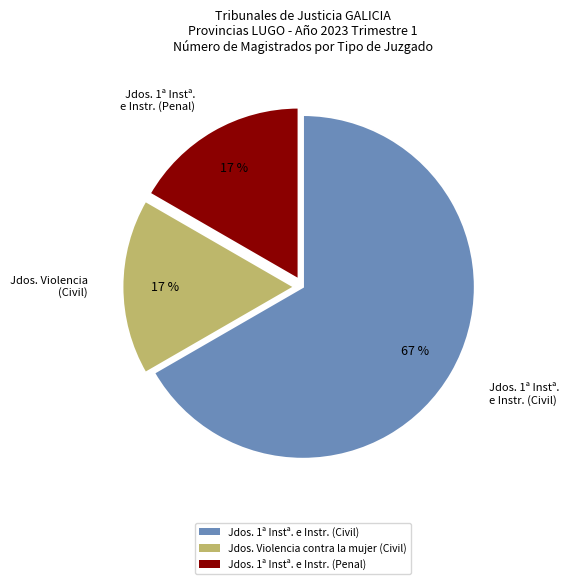

Between Jdos. Violencia contra la mujer (Civil) and Jdos. 1ª Instª. e Instr. (Civil), which is larger?

Jdos. 1ª Instª. e Instr. (Civil)